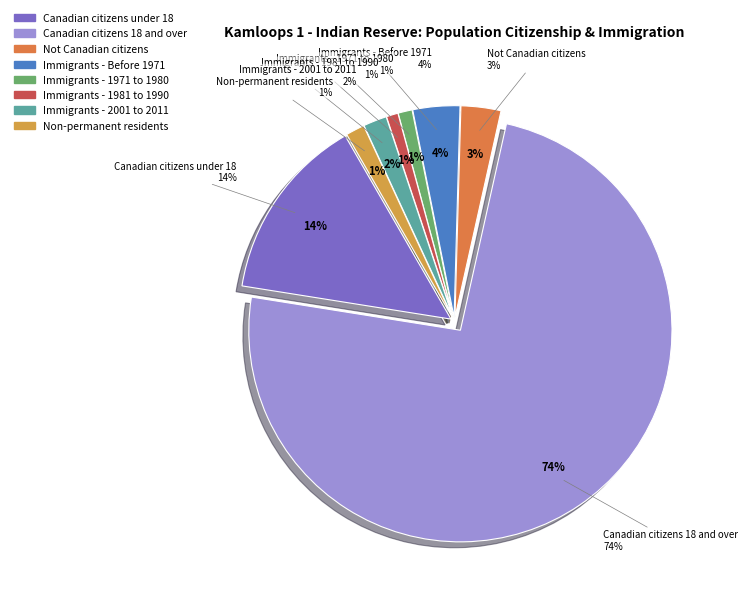

Which category has the smallest portion of the pie?

Immigrants - 1981 to 1990